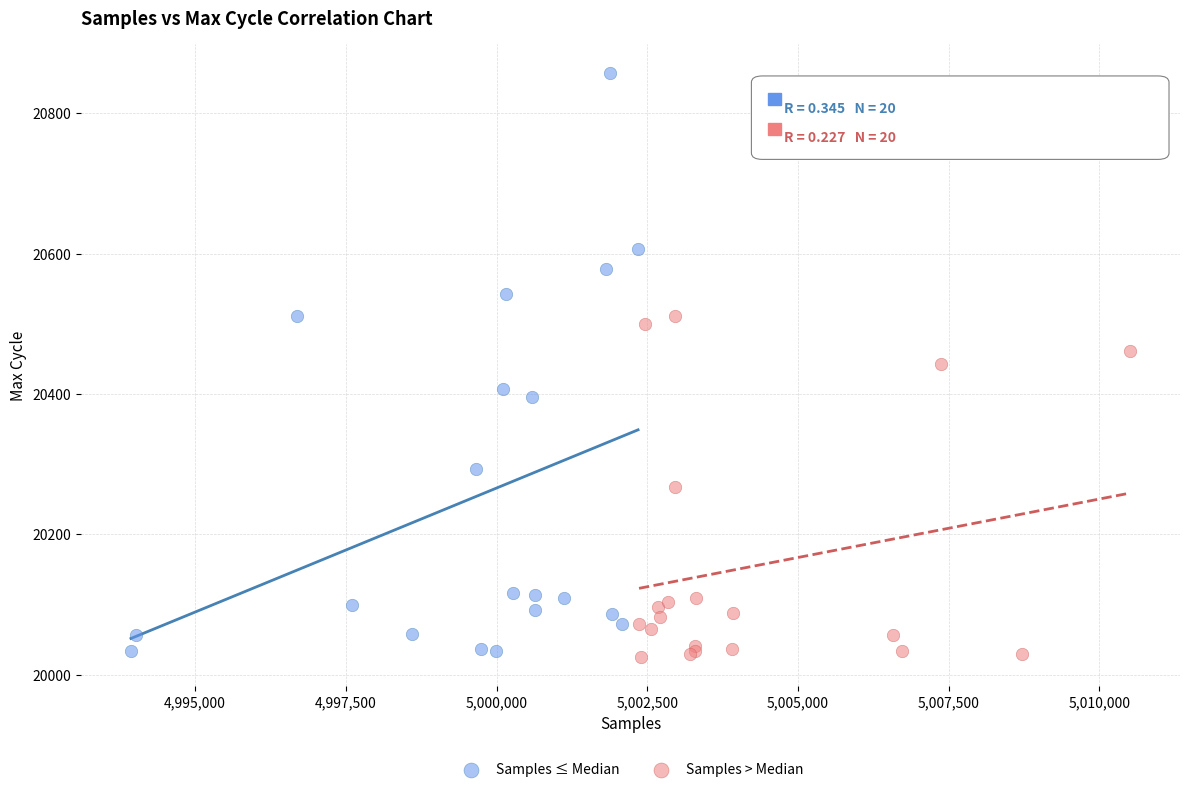

Which series has the largest Y range (max minus min)?

Samples ≤ Median